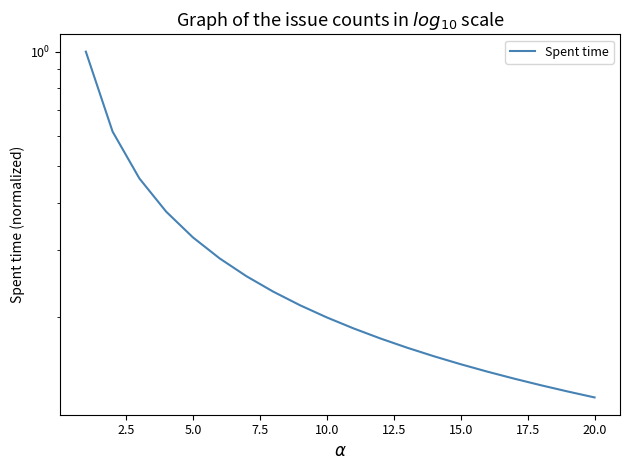

How many lines are shown in the chart?

1